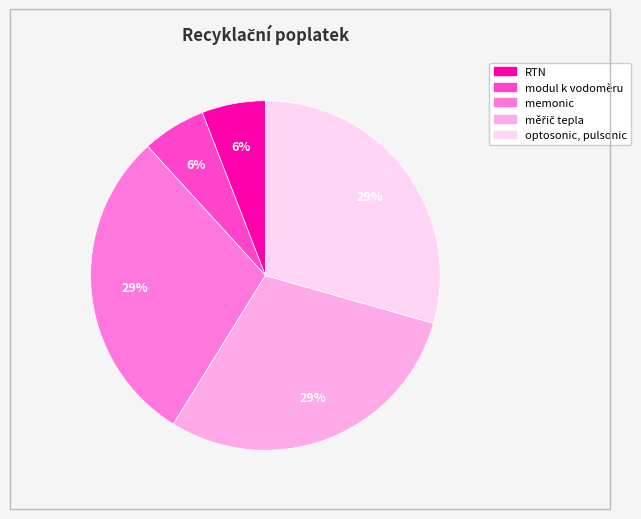

To the nearest percent, what is the combined percentage of memonic and RTN?

35%